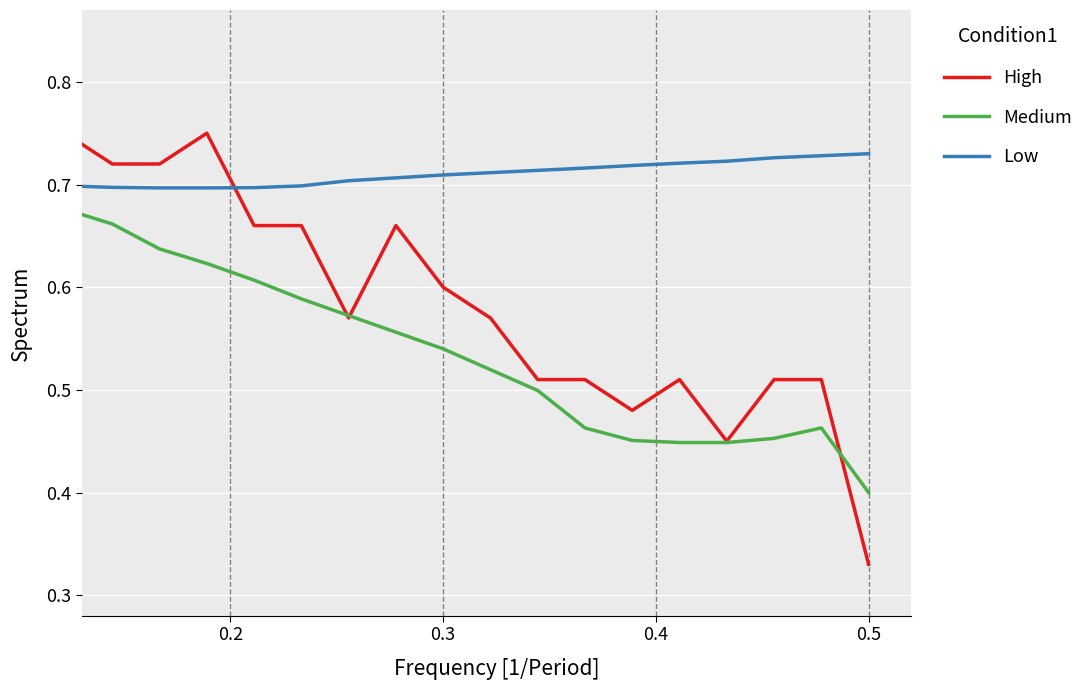

Is this an area chart (filled region under the line)?

No